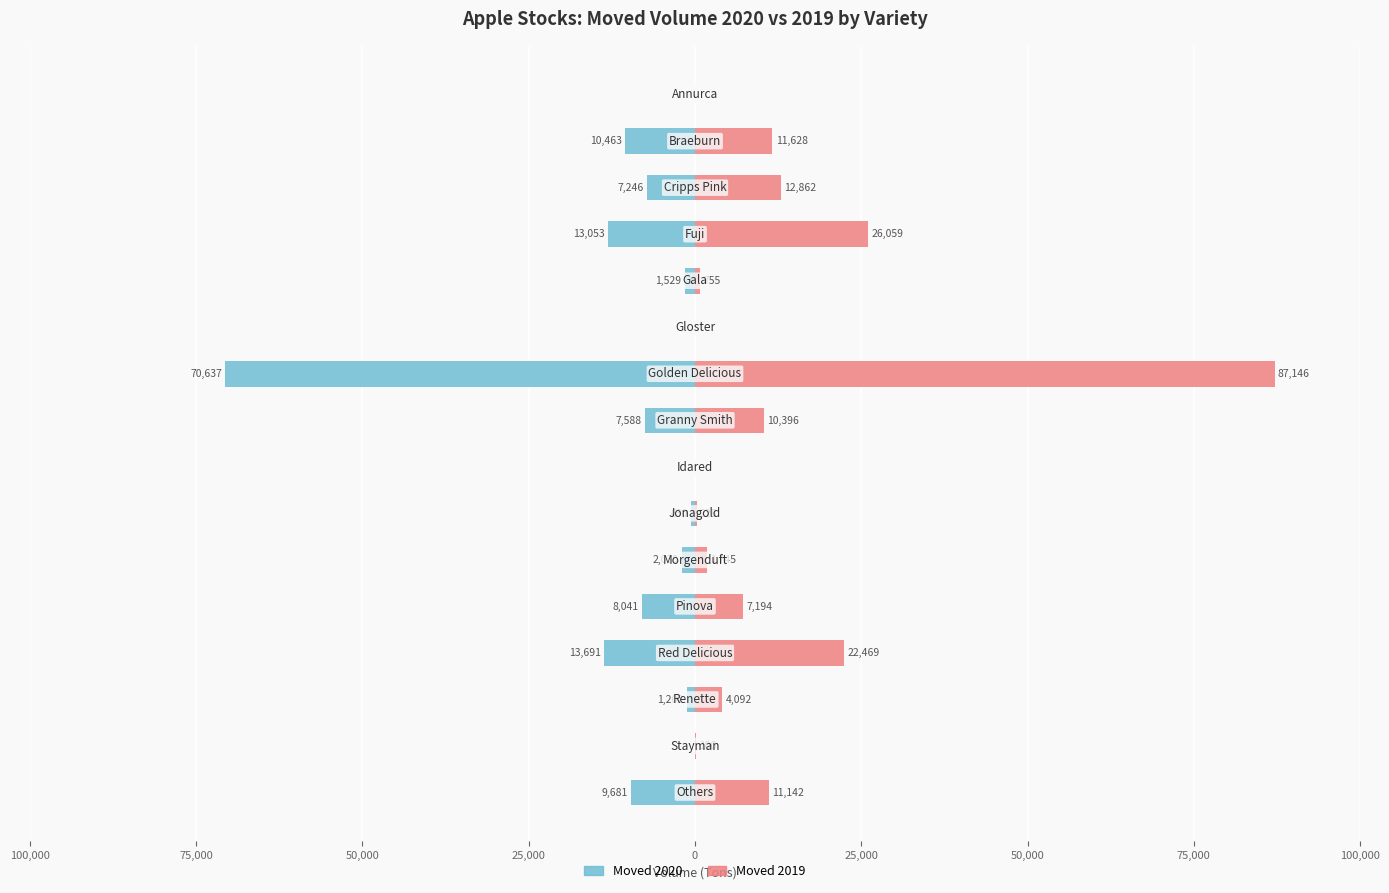

Is it true that Moved 2020 equals -2029.5 at 10?

True